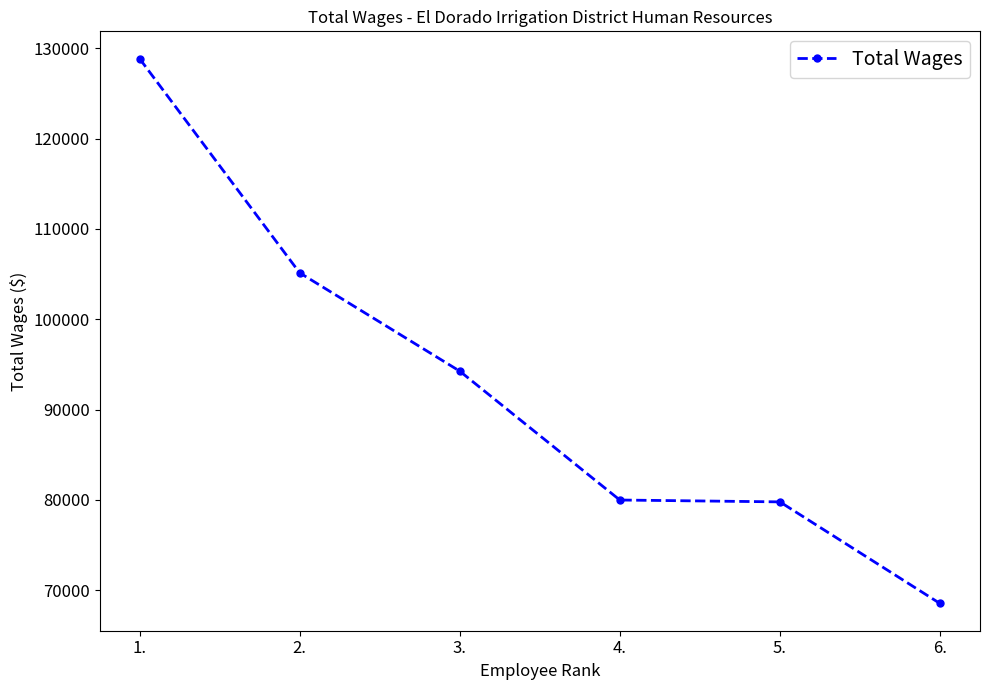

What is the average value?

92755